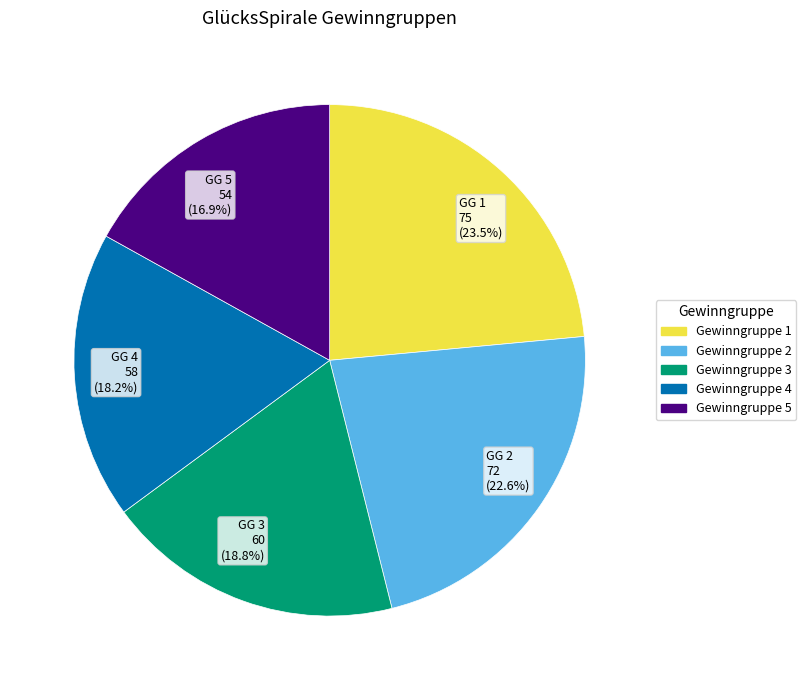

Do GG 2 72 (22.6%) and GG 3 60 (18.8%) together represent more than half of the pie?

No